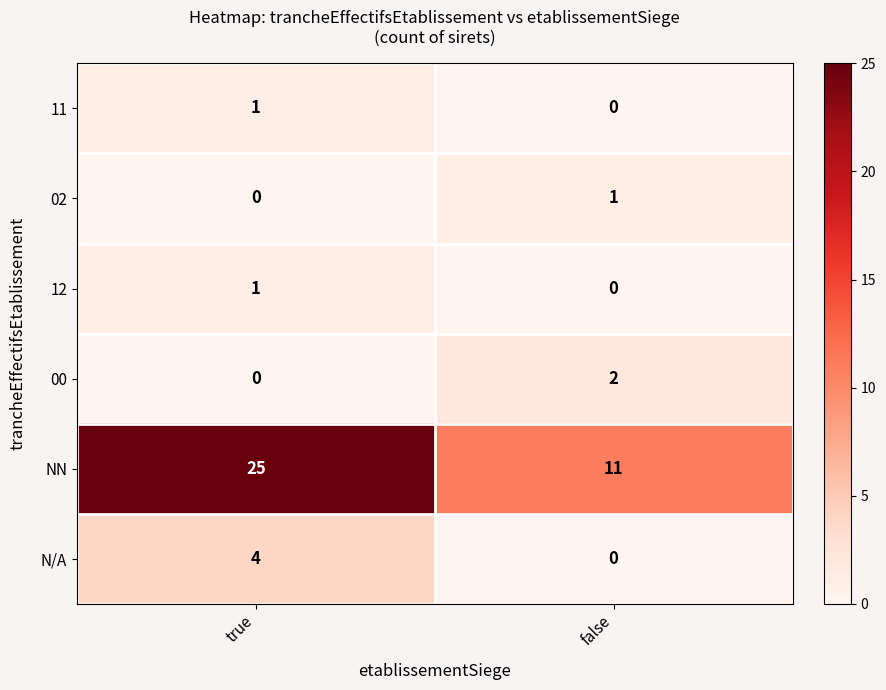

Which series has the largest total across all categories?

NN